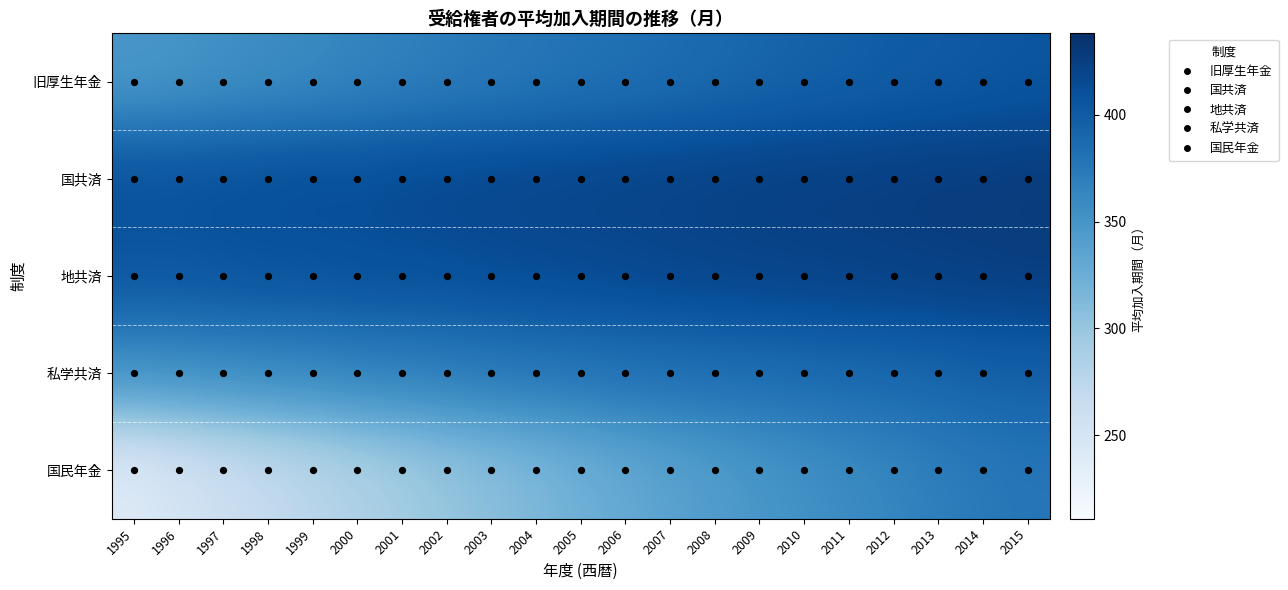

Which category has the highest value across all series?

2015